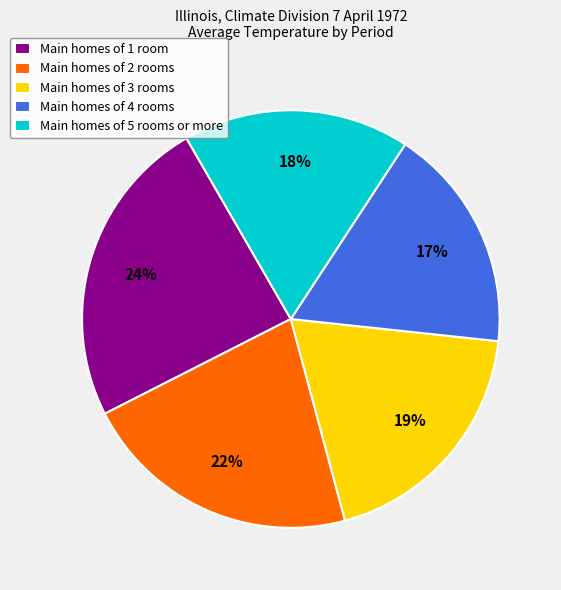

Does Main homes of 5 rooms or more account for over 50% of the chart?

No